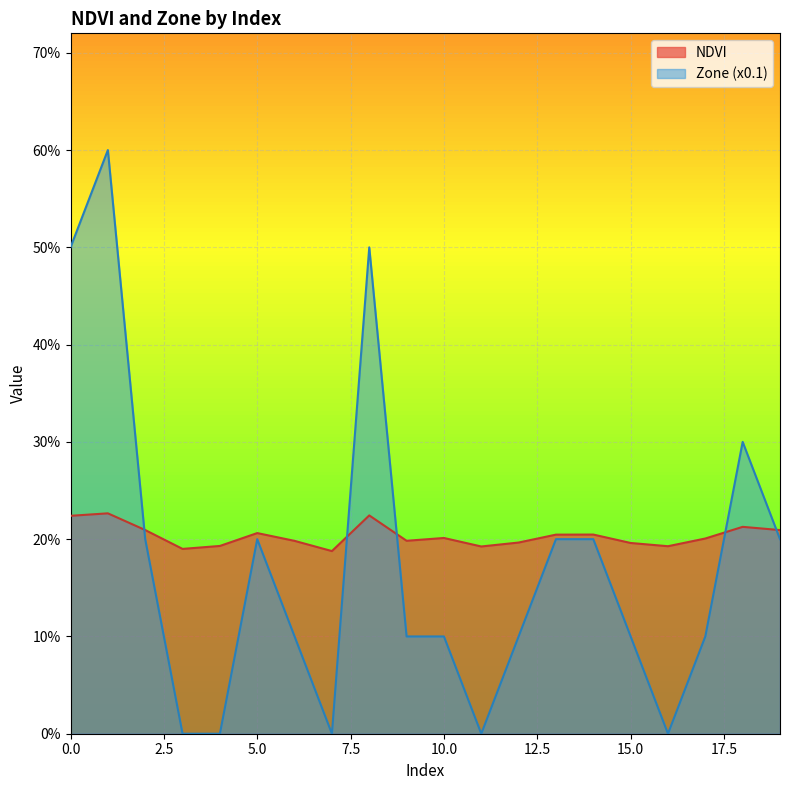

Which series ends up on top after the final intersection of NDVI and Zone?

NDVI